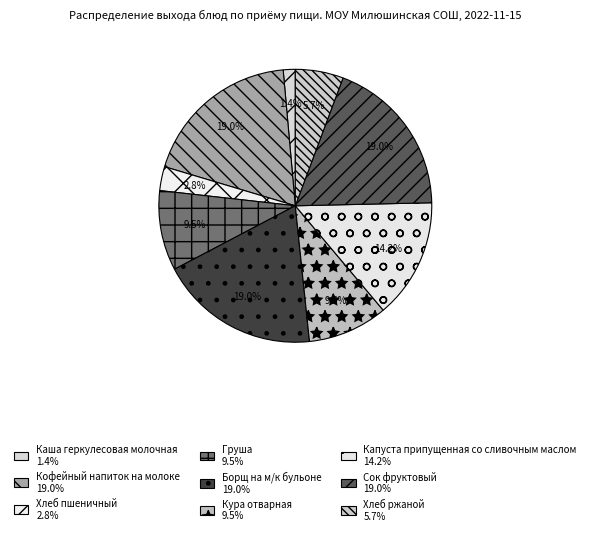

Is there a majority slice in this chart?

No